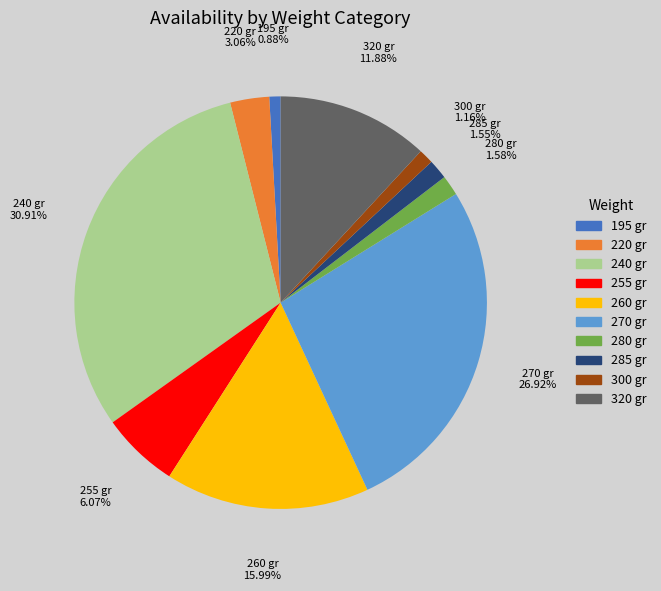

Which slice is the largest?

240 gr